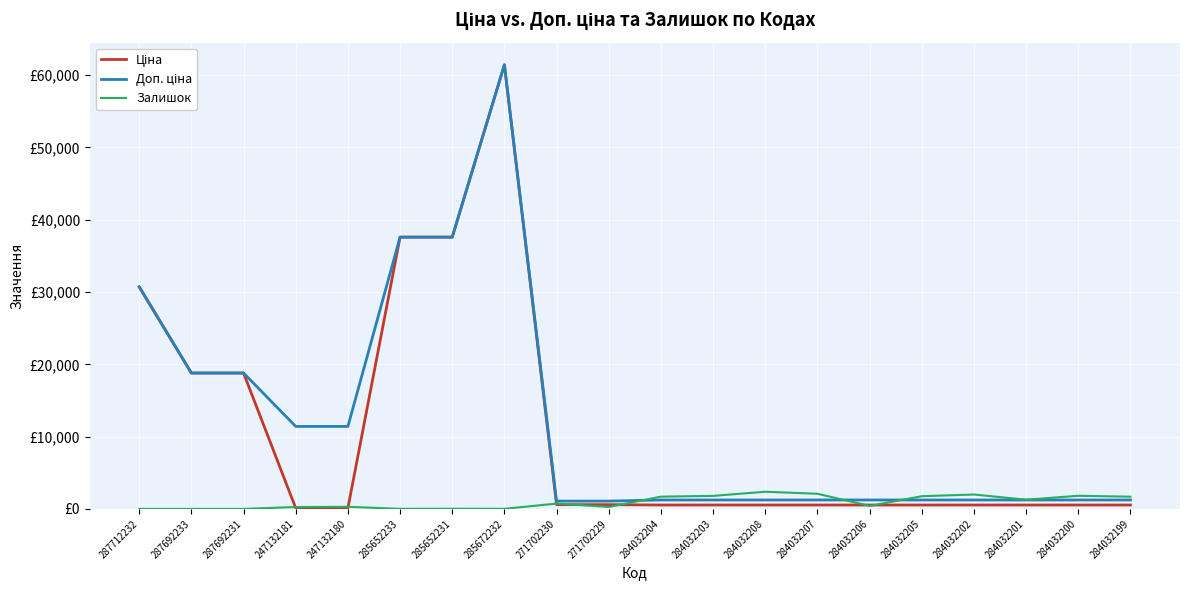

Rank the series at 287692231 from lowest to highest value.

Залишок, Ціна, Доп. ціна